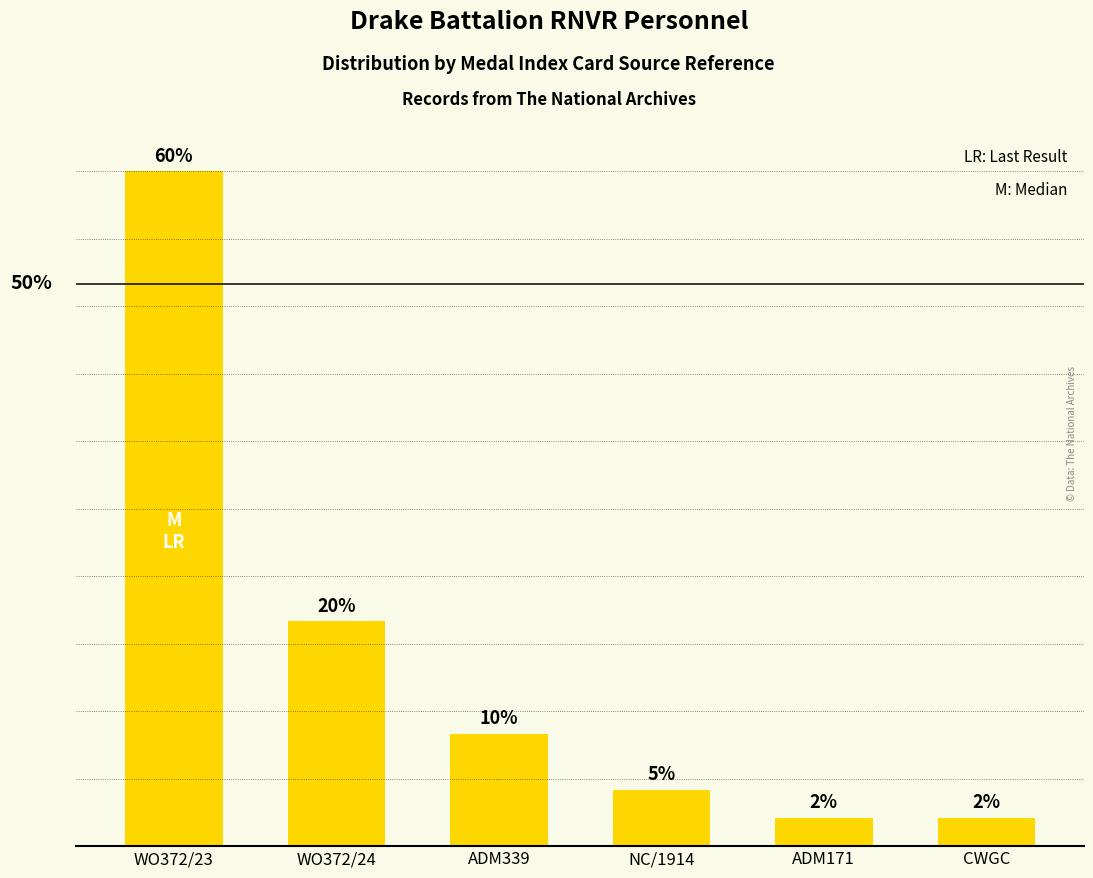

Which label corresponds to the largest value in the chart?

WO372/23